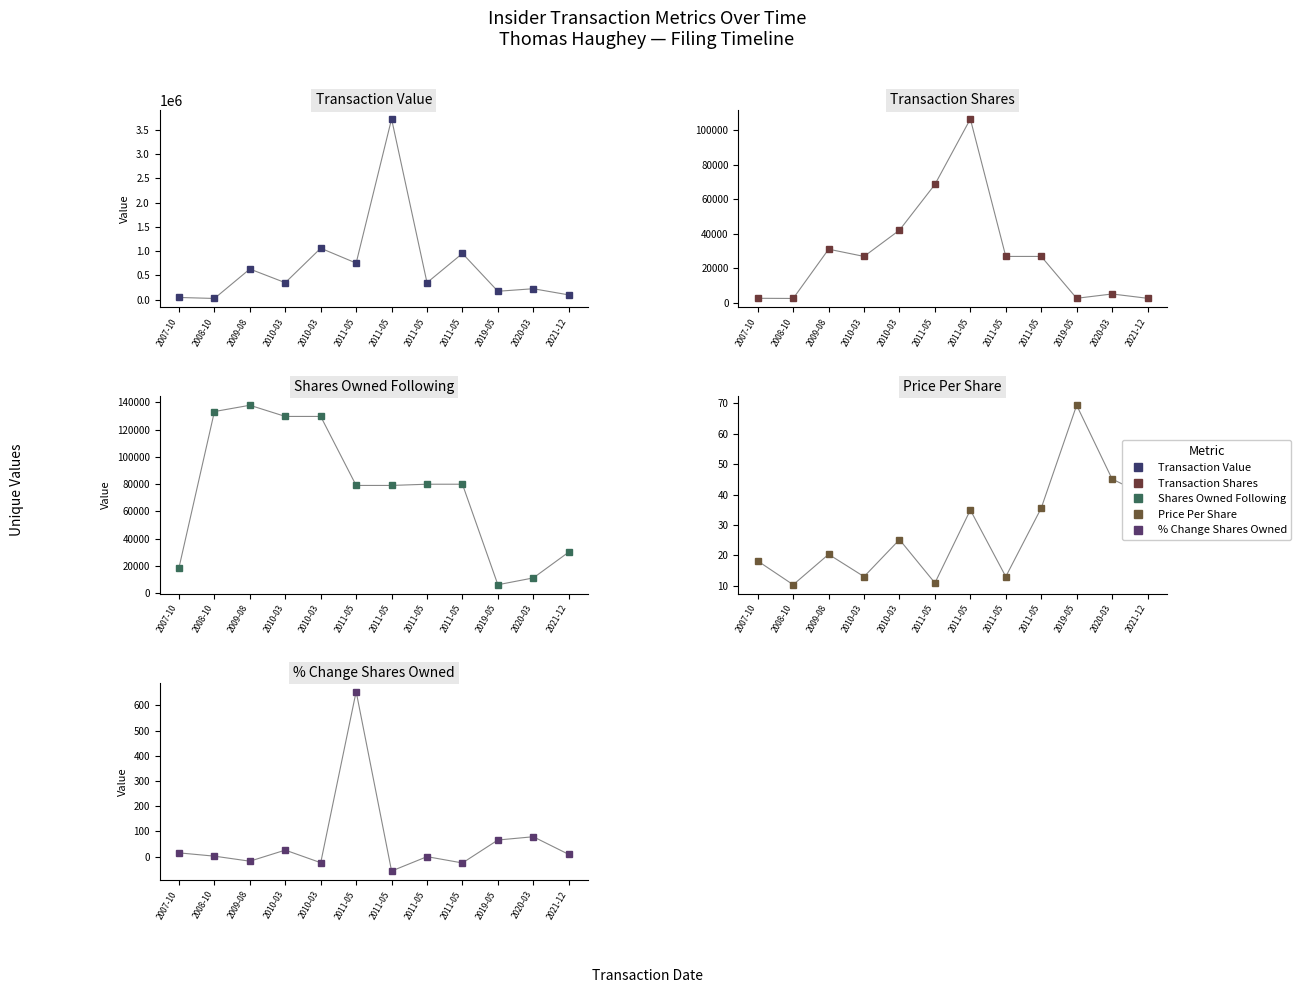

How many interior local peaks does the sharesOwnedFollowingTransaction series have?

1